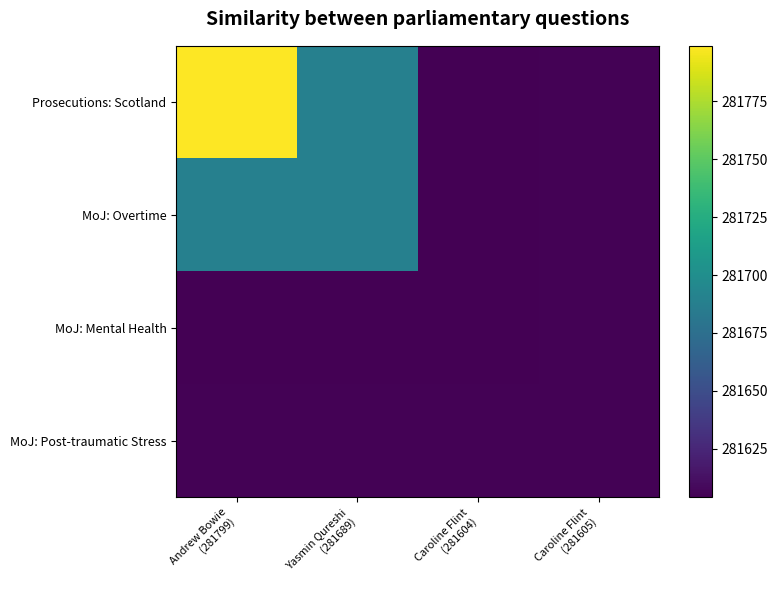

Between Yasmin Qureshi (281689) and Caroline Flint (281604), which series saw the biggest shift?

Prosecutions: Scotland